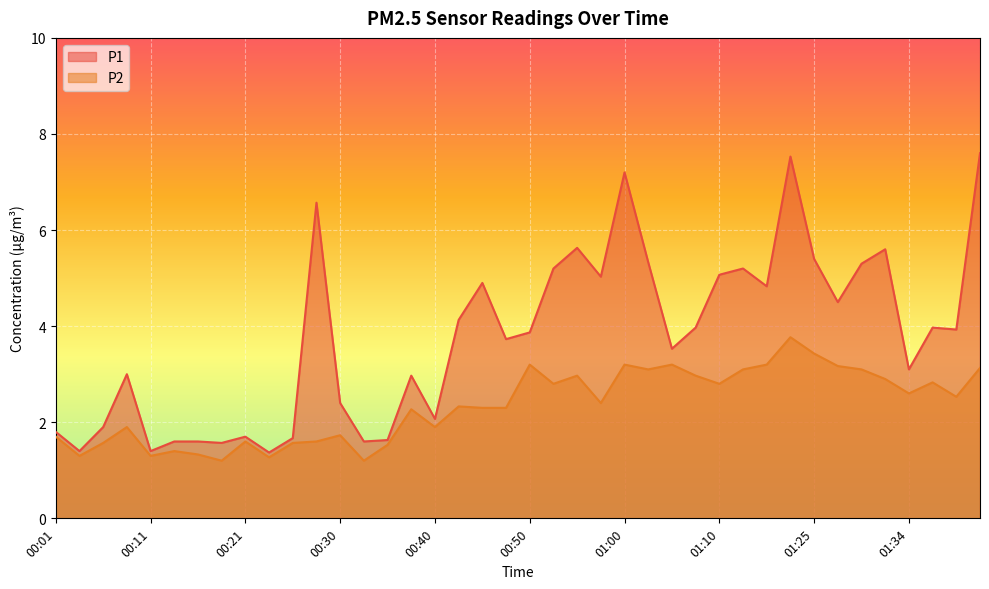

At which category does P2 reach its first local peak?

00:09